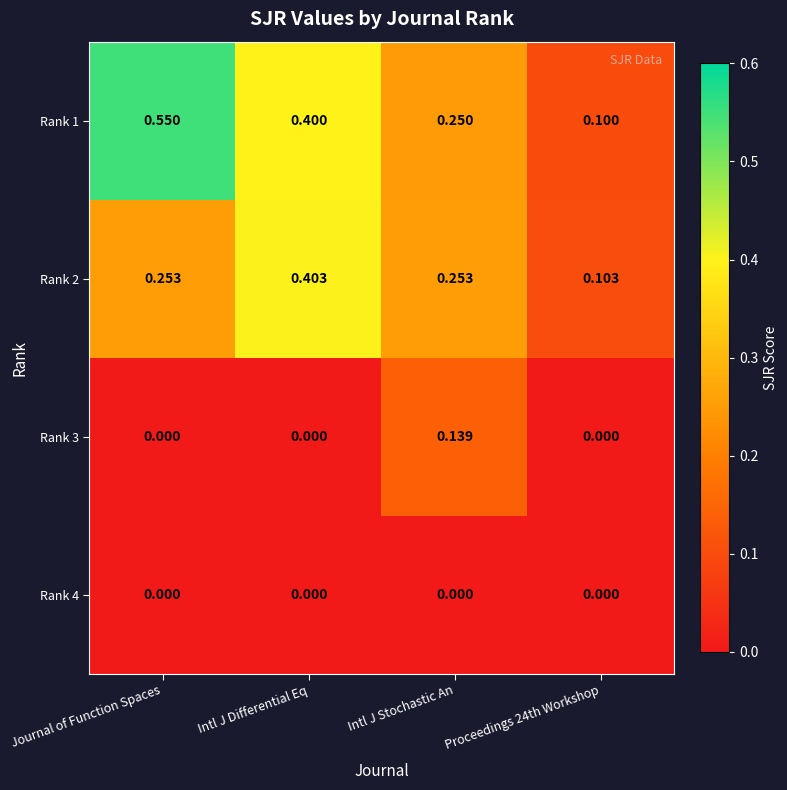

Which category has the highest value across all series?

Journal of Function Spaces